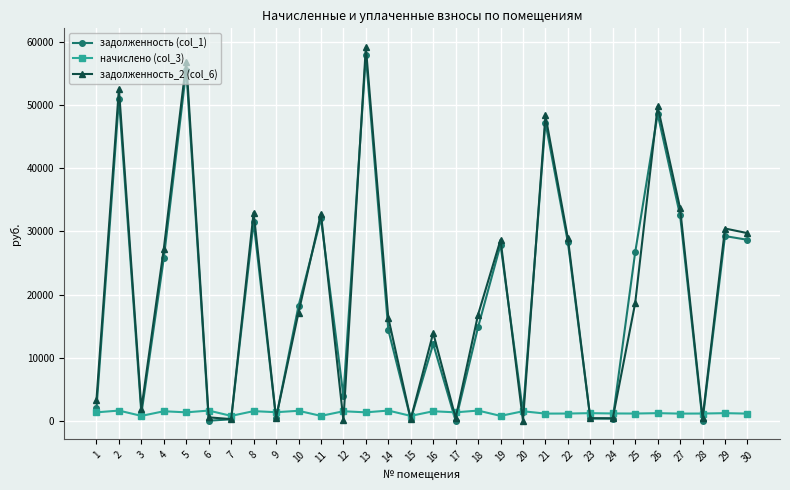

What is the value of the задолженность (col_1) point at the 22nd from the left?

28287.8